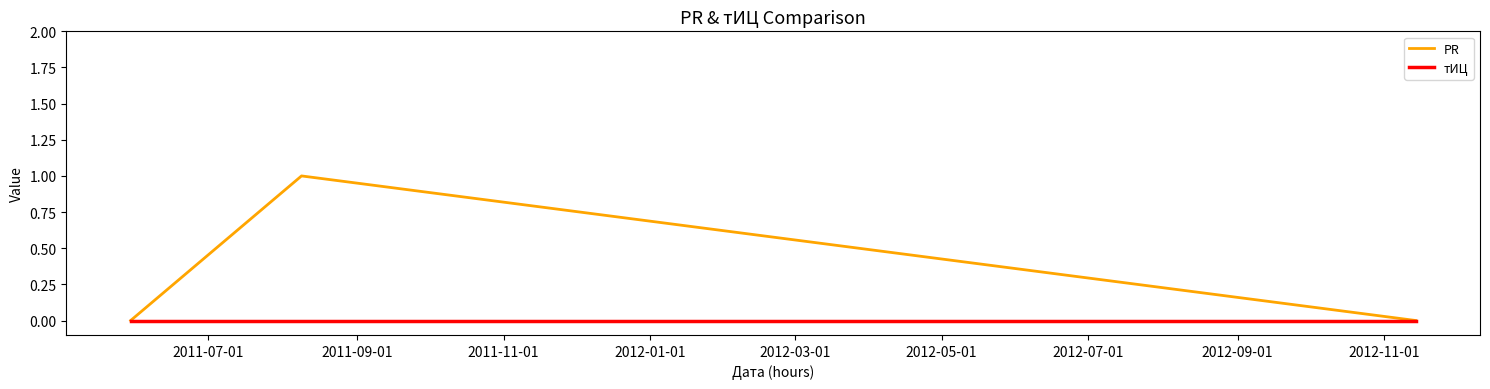

Rank the series by their maximum value, from highest to lowest.

PR, тИЦ